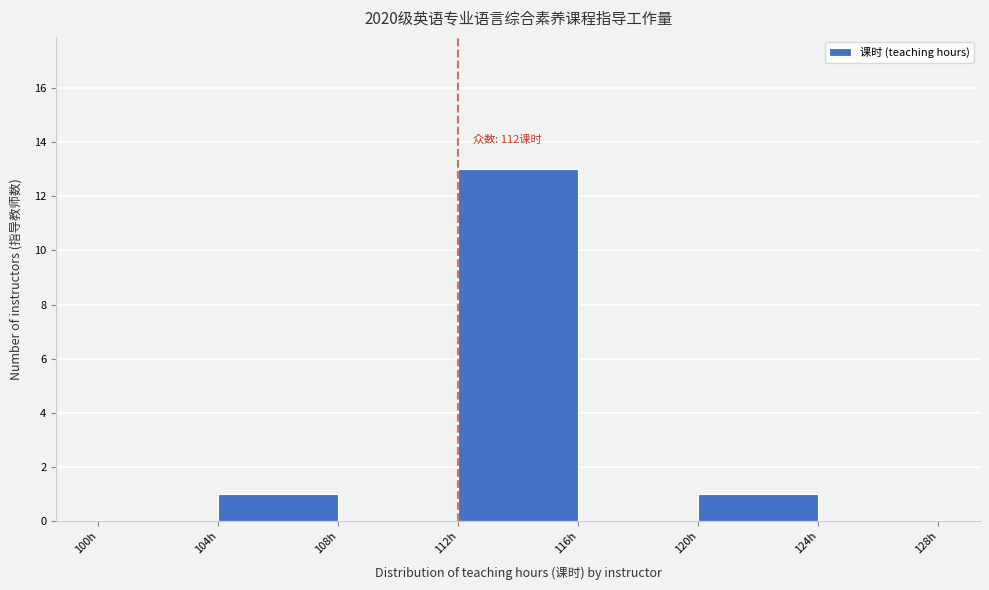

Over which range of the x-axis is the bar tallest?

112 to 116